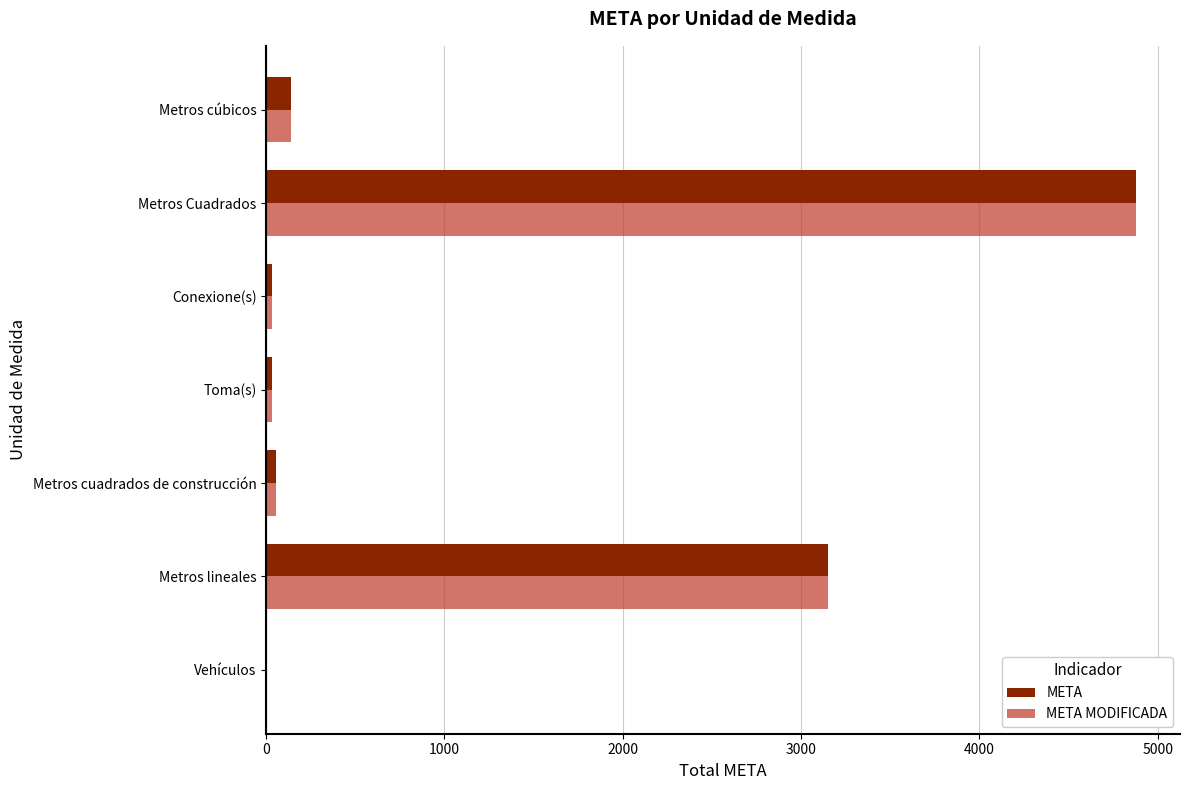

What value does the META MODIFICADA series have at Metros lineales?

3152.6